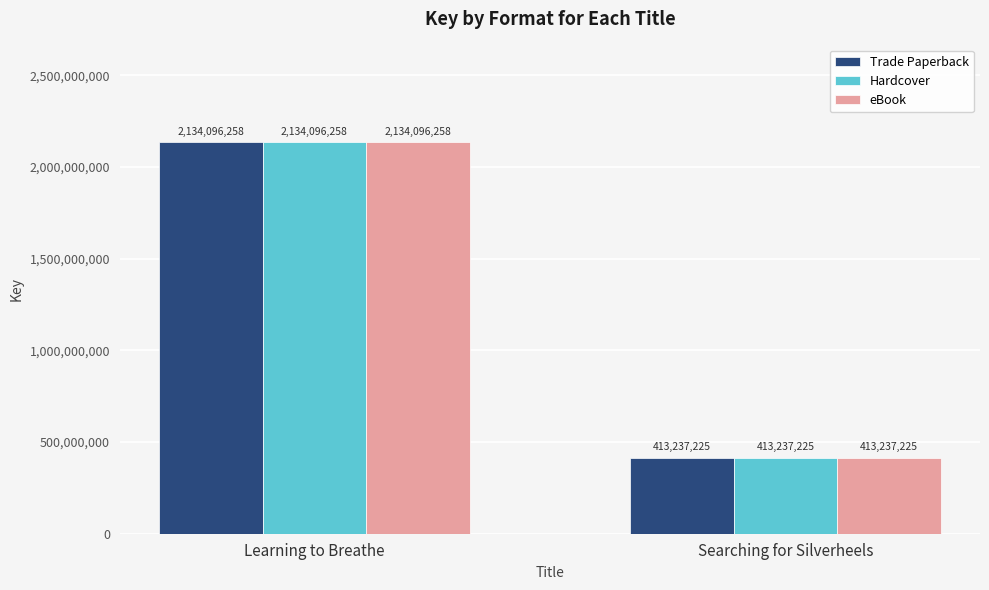

At which label is Hardcover closest to 1273666741?

Searching for Silverheels